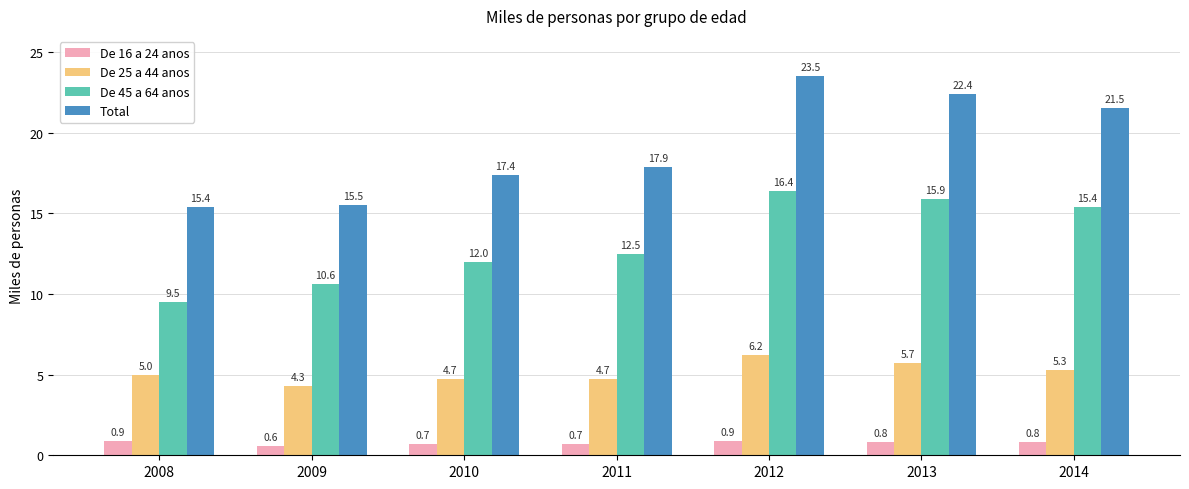

Which series has the widest spread of values?

Total